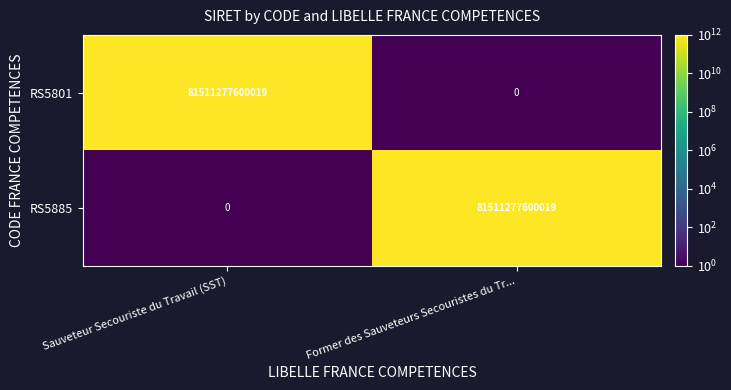

True or false: RS5801 has a value of -50140760419705 at Former des Sauveteurs Secouristes du Tr....

False